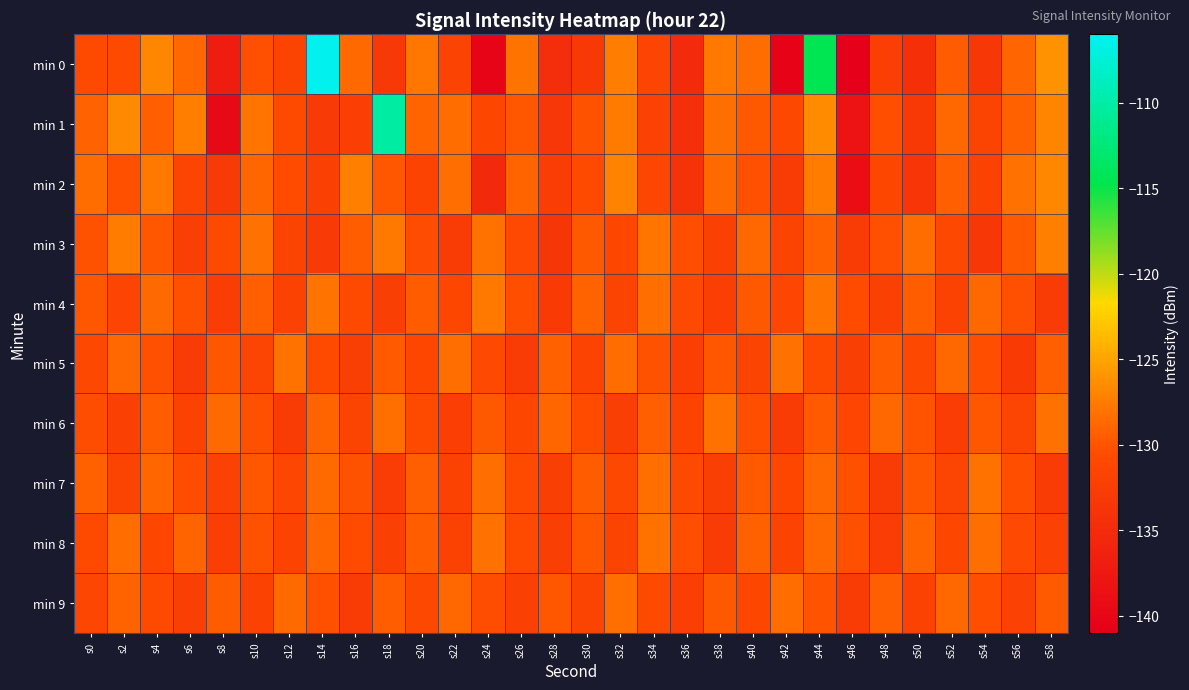

Rank the series by their maximum value, from lowest to highest.

min 9, min 5, min 6, min 7, min 8, min 4, min 3, min 2, min 1, min 0